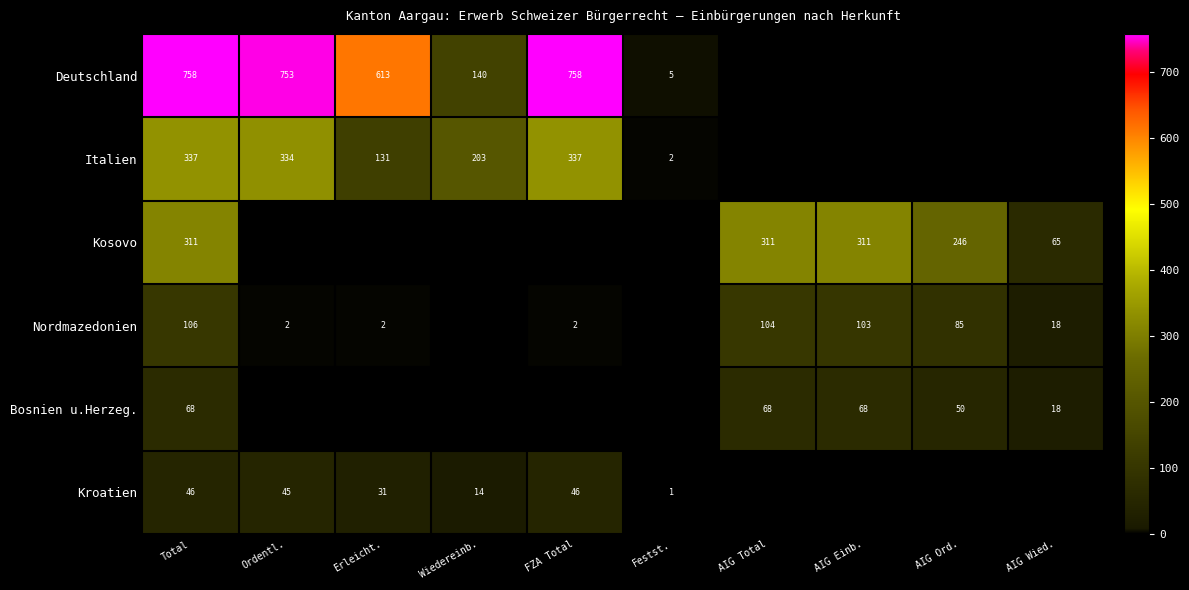

What is the sum of the Kroatien values at Festst. and Wiedereinb.?

15